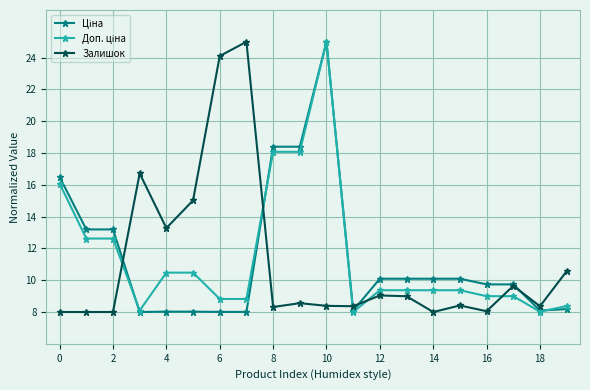

At how many categories does at least one series exceed 19?

3